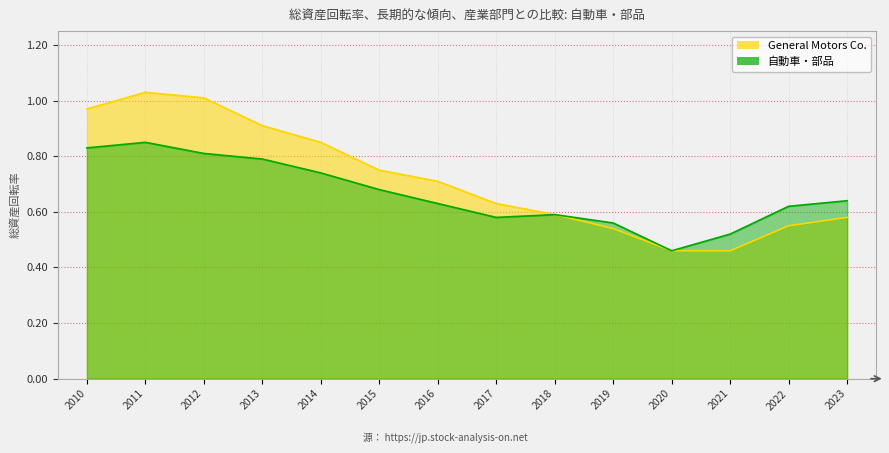

Does the chart have visible grid lines?

Yes